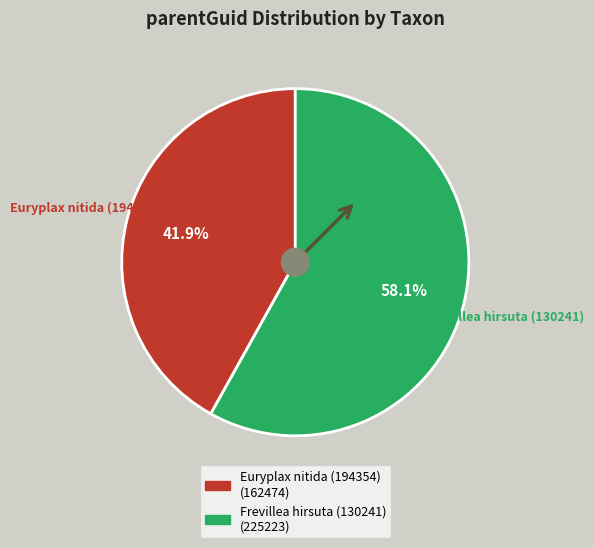

Do Frevillea hirsuta (130241) and Euryplax nitida (194354) together represent more than half of the pie?

Yes